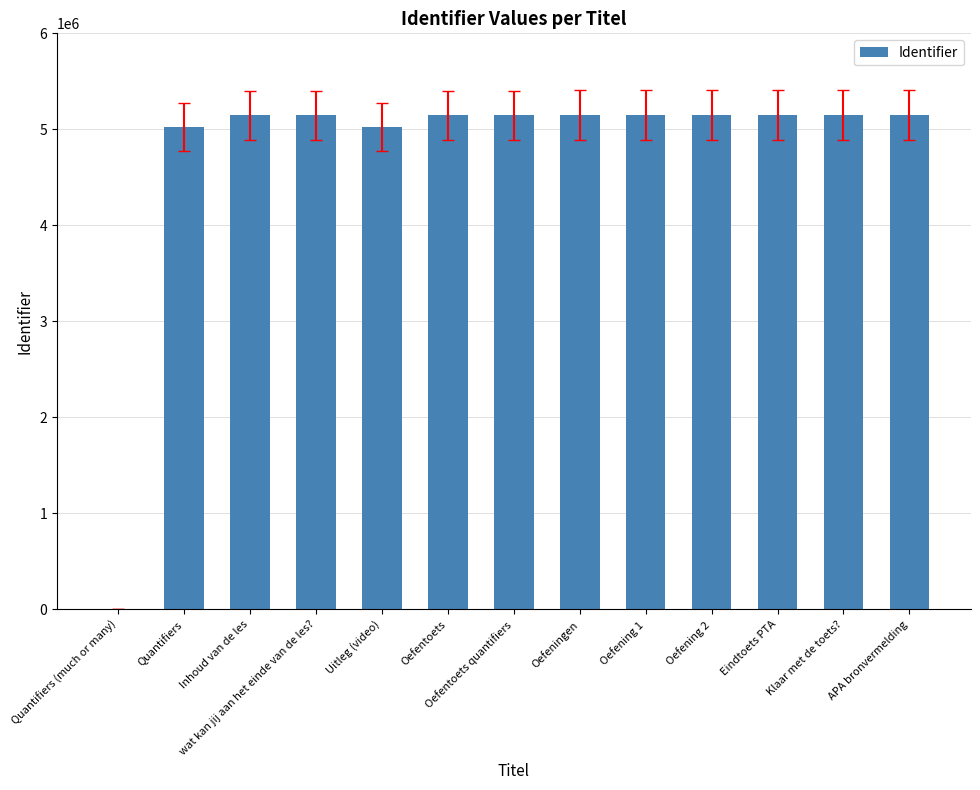

How many positive values are there?

12